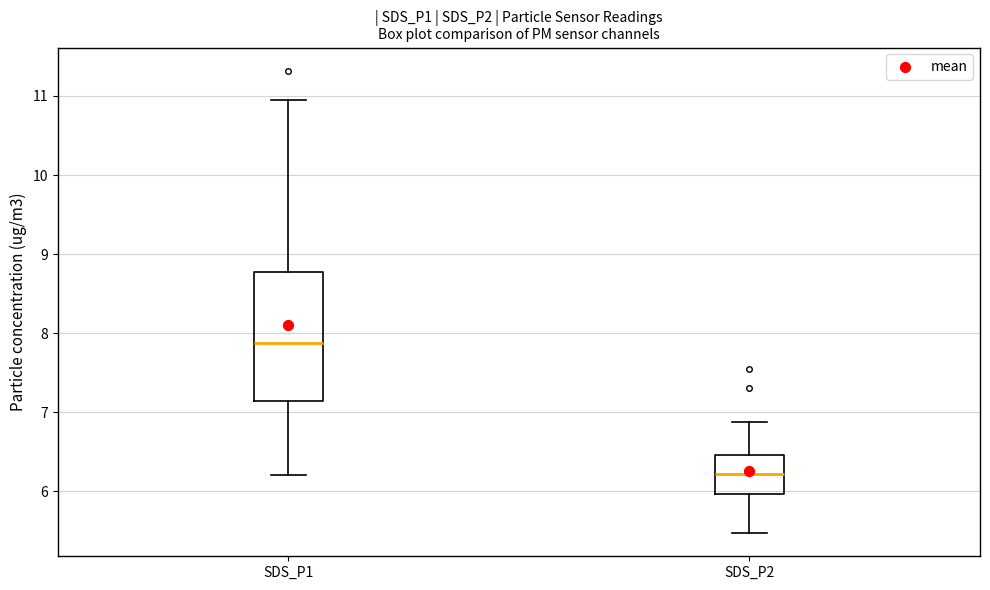

Comparing the boxes themselves (not the whiskers), which one is the tallest?

SDS_P1